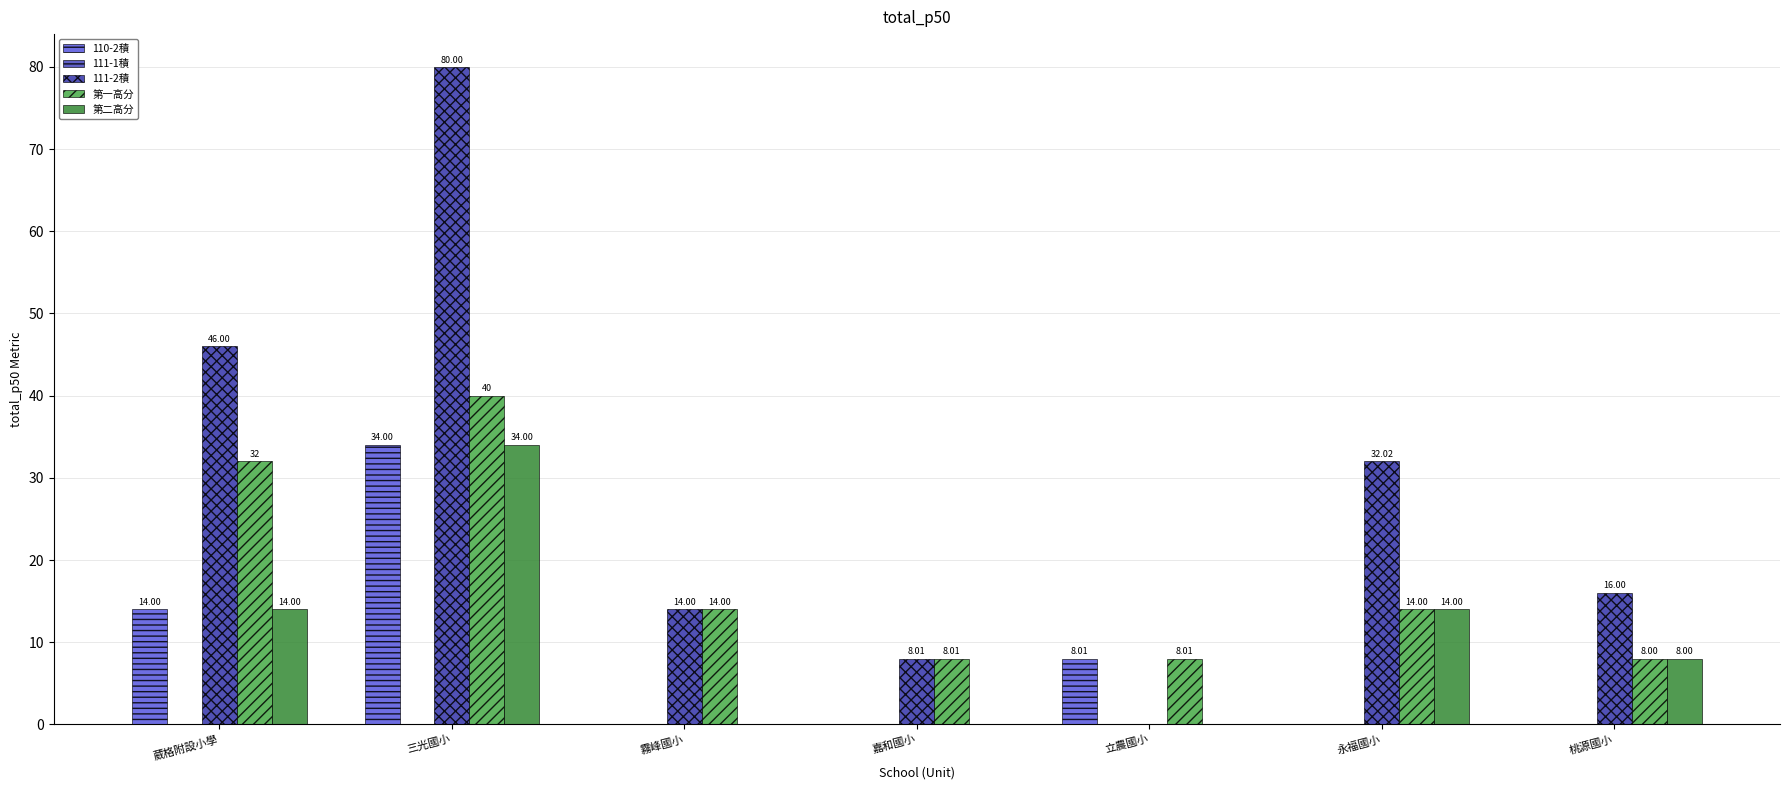

How many groups of bars are there?

7